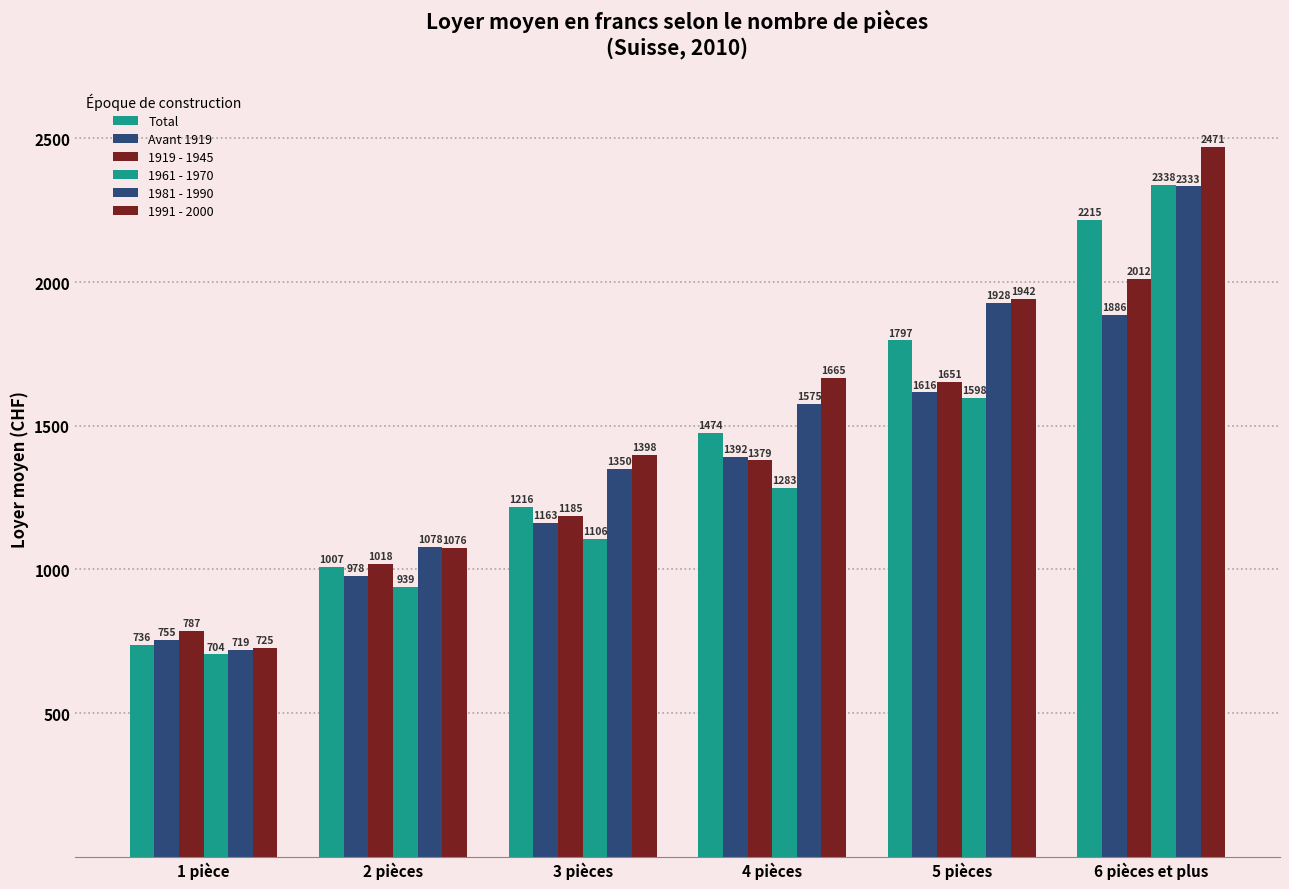

Reading left to right, transcribe all the data shown in this chart.

Total: 736	1007	1216	1474	1797	2215
Avant 1919: 755	978	1163	1392	1616	1886
1919 - 1945: 787	1018	1185	1379	1651	2012
1961 - 1970: 704	939	1106	1283	1598	2338
1981 - 1990: 719	1078	1350	1575	1928	2333
1991 - 2000: 725	1076	1398	1665	1942	2471